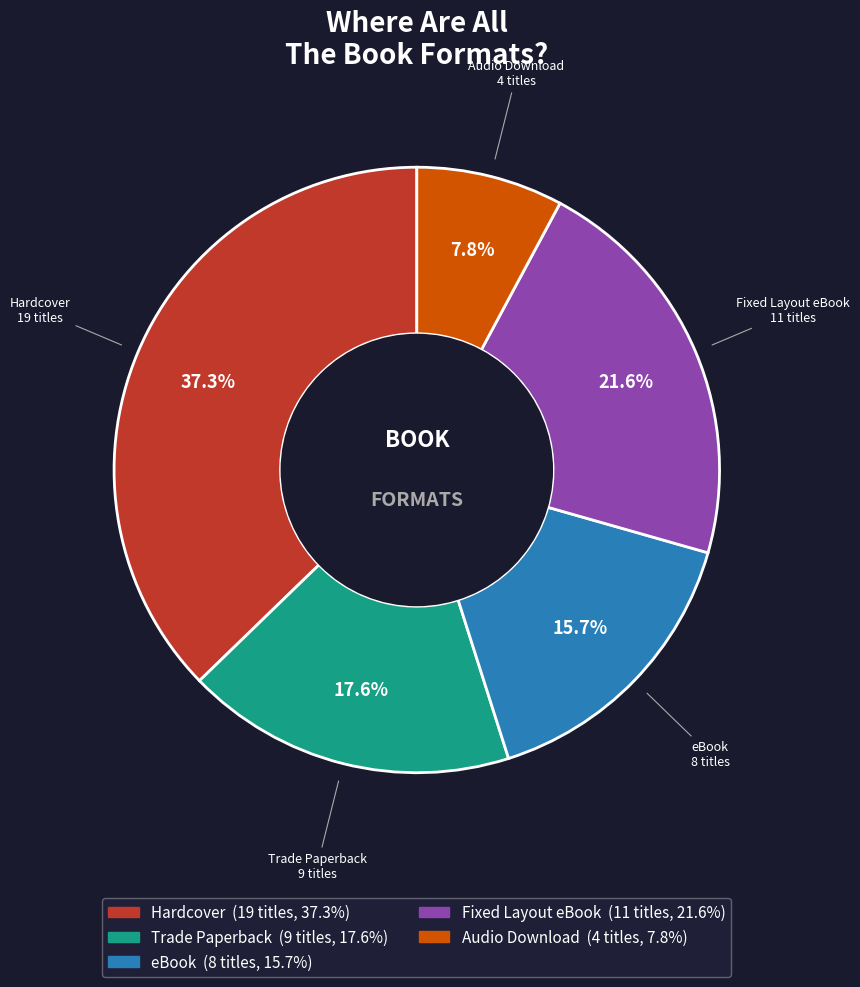

What is the largest slice in the pie chart?

Hardcover